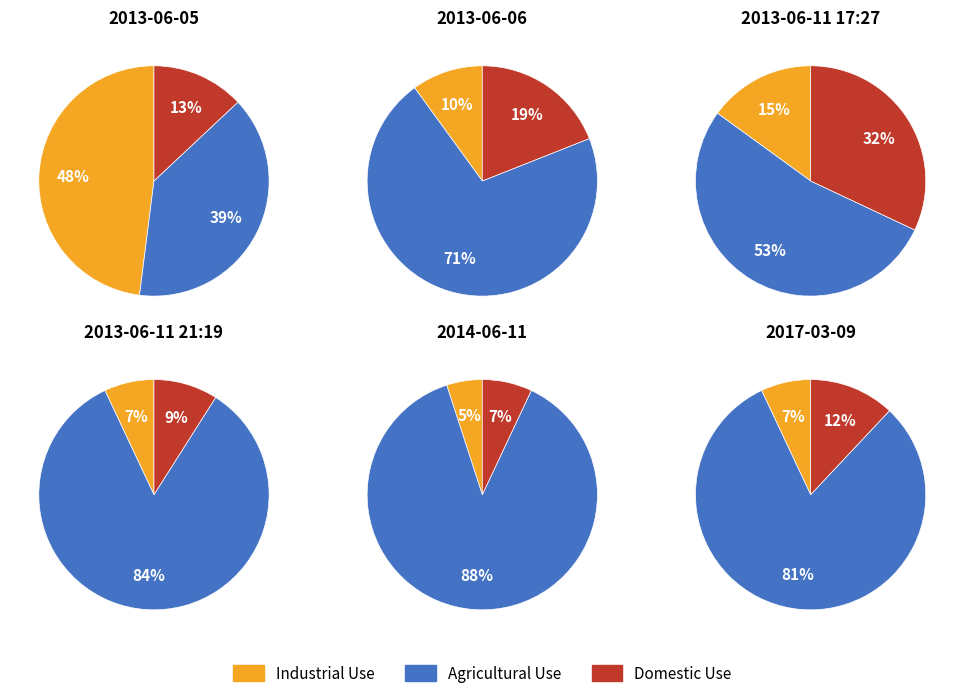

Combined, what portion of the pie is 2017-03-09 and 2013-06-11 17:27?

29.2%